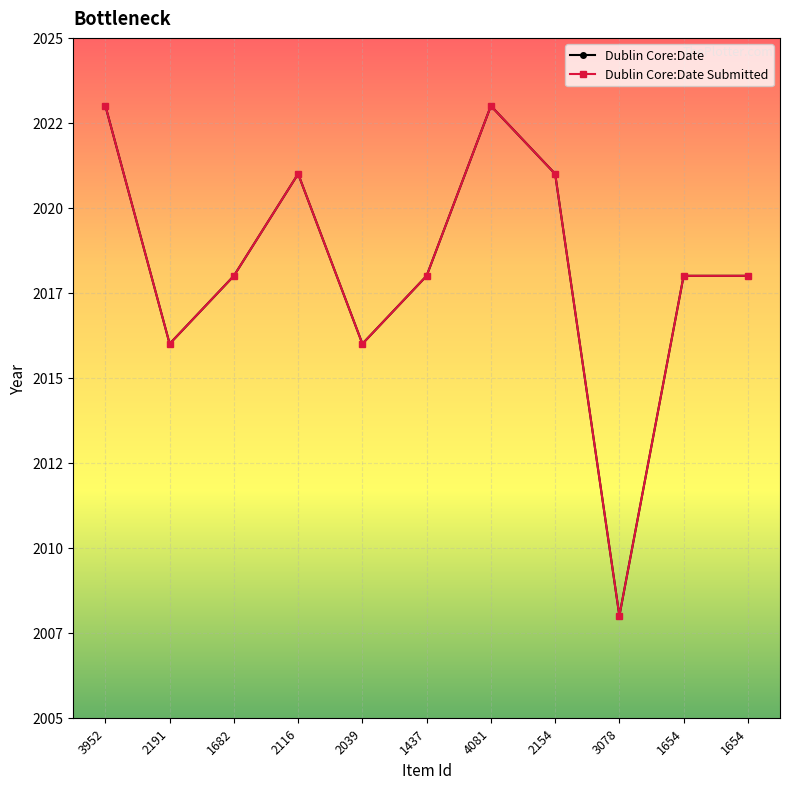

At which label is Dublin Core:Date Submitted closest to 2015?

2191